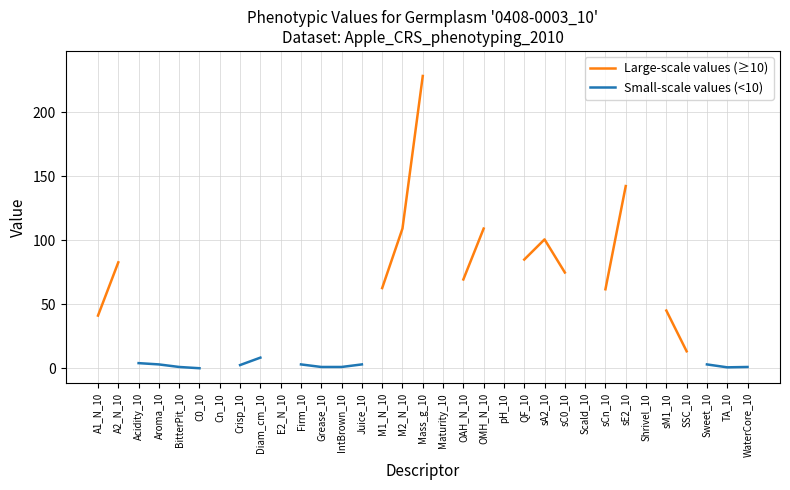

True or false: Large-scale values (≥10) and Small-scale values (<10) intersect in this chart.

False